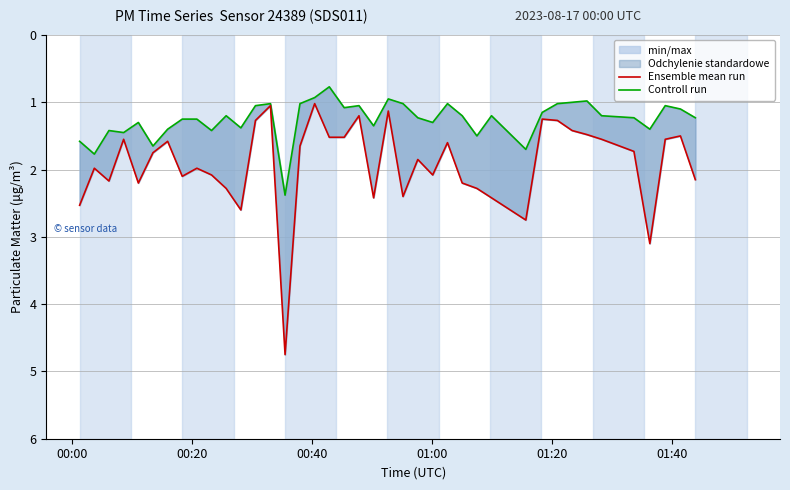

What is the maximum value for Controll run?

2.4